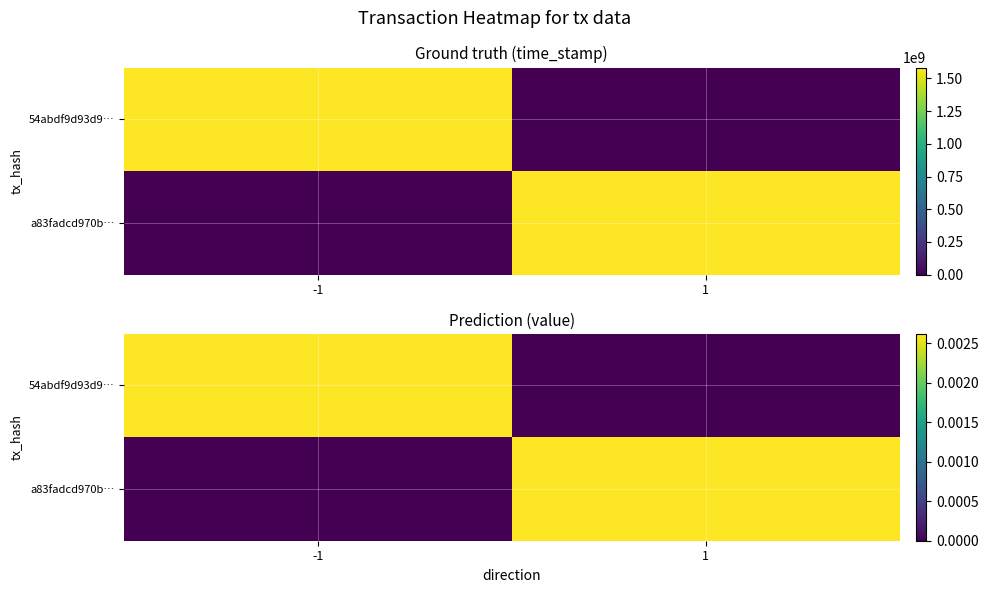

List the labels in order of 54abdf9d93d9… value, smallest first.

1, -1